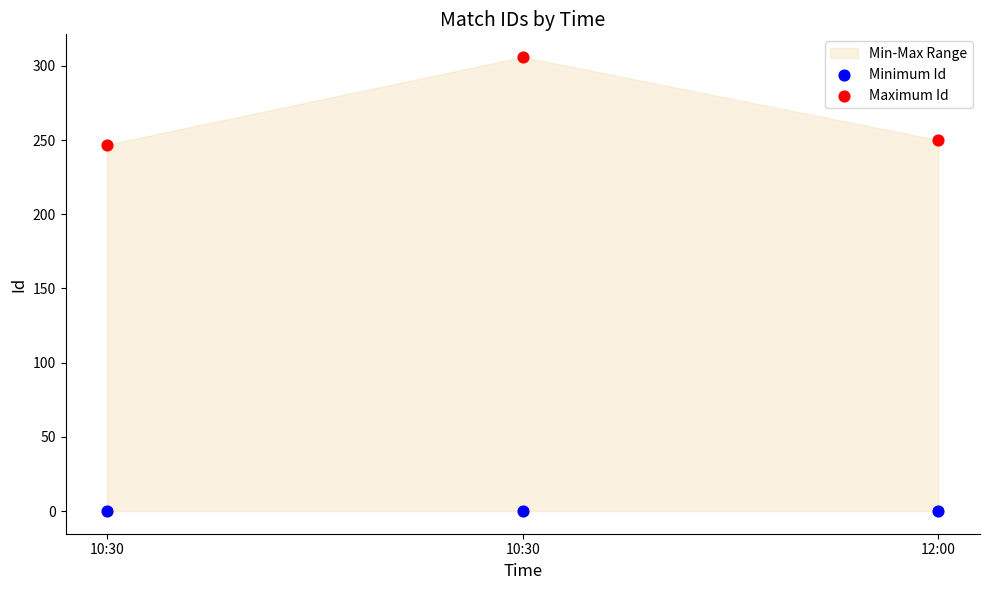

Which series reaches the maximum Y coordinate?

Maximum Id